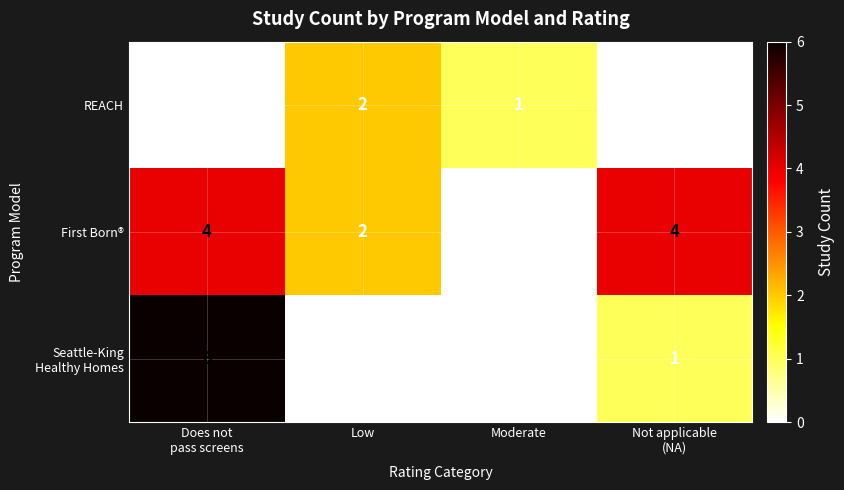

Which label corresponds to the largest value in the chart?

Does not
pass screens